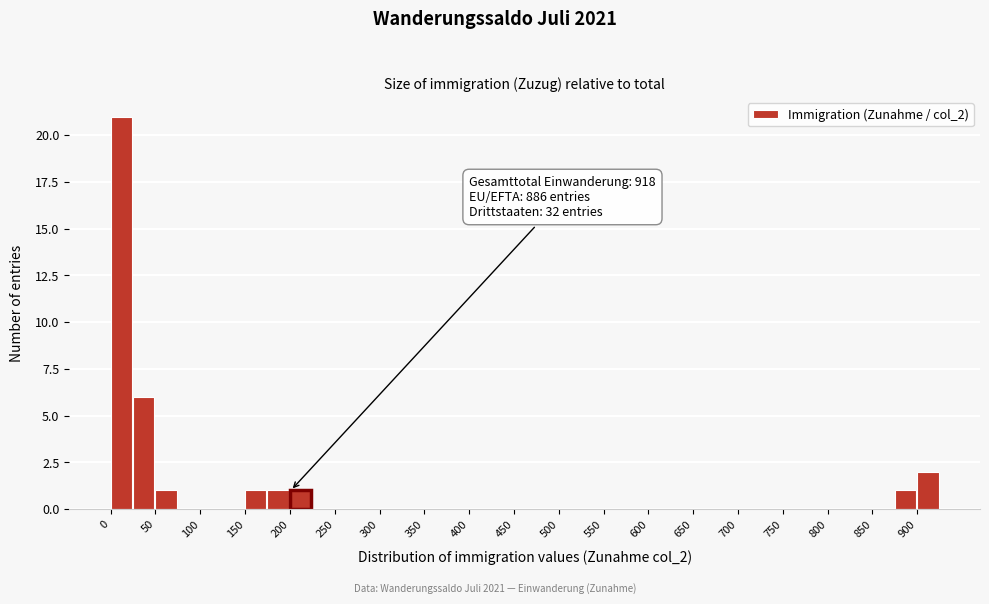

Over which range of the x-axis is the bar tallest?

0 to 25